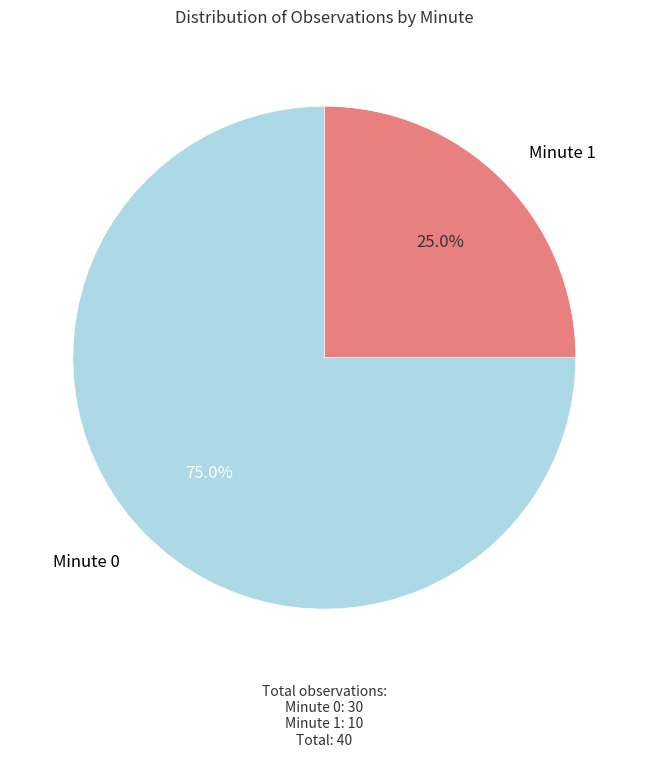

Does Minute 1 account for over 50% of the chart?

No